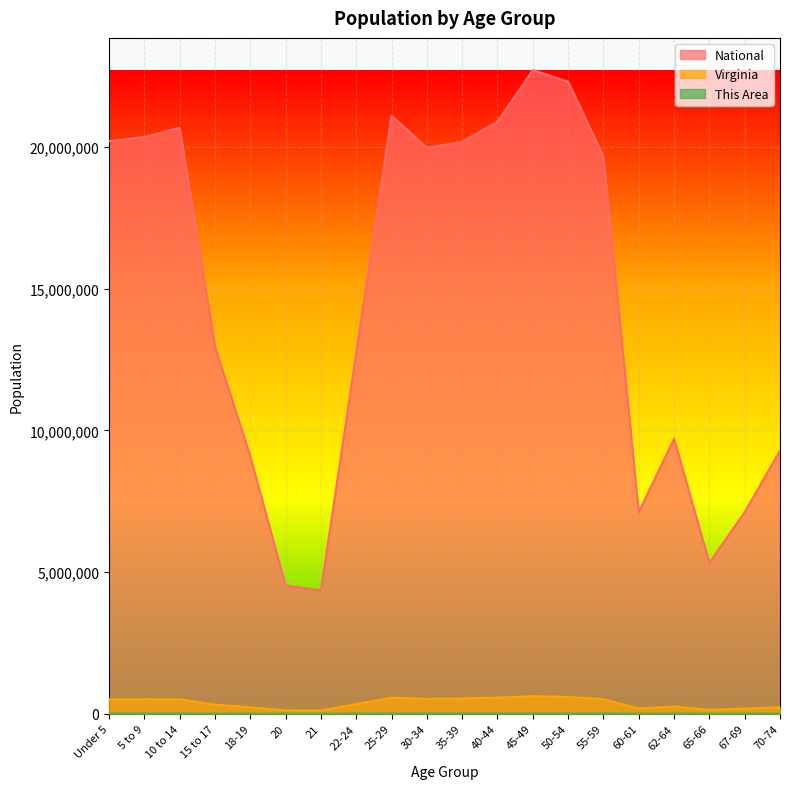

Reading left to right, extract all data points from this chart.

This Area: Under 5=3487	5 to 9=3512	10 to 14=3524	15 to 17=2214	18-19=1155	20=538	21=562	22-24=2171	25-29=3829	30-34=3723	35-39=3881	40-44=4045	45-49=4416	50-54=4449	55-59=3928	60-61=1397	62-64=1934	65-66=982	67-69=1290	70-74=1687
Virginia: Under 5=509625	5 to 9=511849	10 to 14=511246	15 to 17=320957	18-19=230008	20=117445	21=114918	22-24=339728	25-29=564342	30-34=526077	35-39=540063	40-44=568865	45-49=621155	50-54=592845	55-59=512595	60-61=186629	62-64=255740	65-66=138154	67-69=182148	70-74=229502
National: Under 5=20201362	5 to 9=20348657	10 to 14=20677194	15 to 17=12954254	18-19=9086089	20=4519129	21=4354294	22-24=12712576	25-29=21101849	30-34=19962099	35-39=20179642	40-44=20890964	45-49=22708591	50-54=22298125	55-59=19664805	60-61=7113727	62-64=9704197	65-66=5319902	67-69=7115361	70-74=9278166